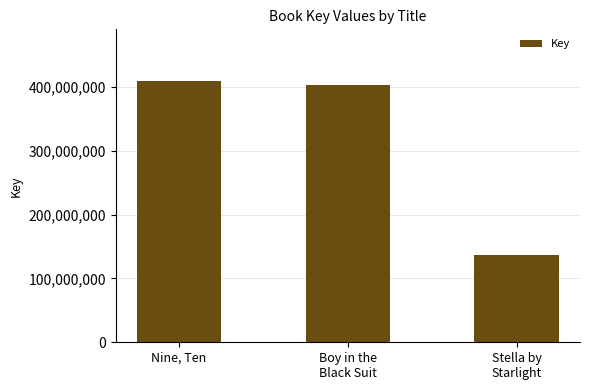

The value at Boy in the
Black Suit is 403687606. True or false?

True